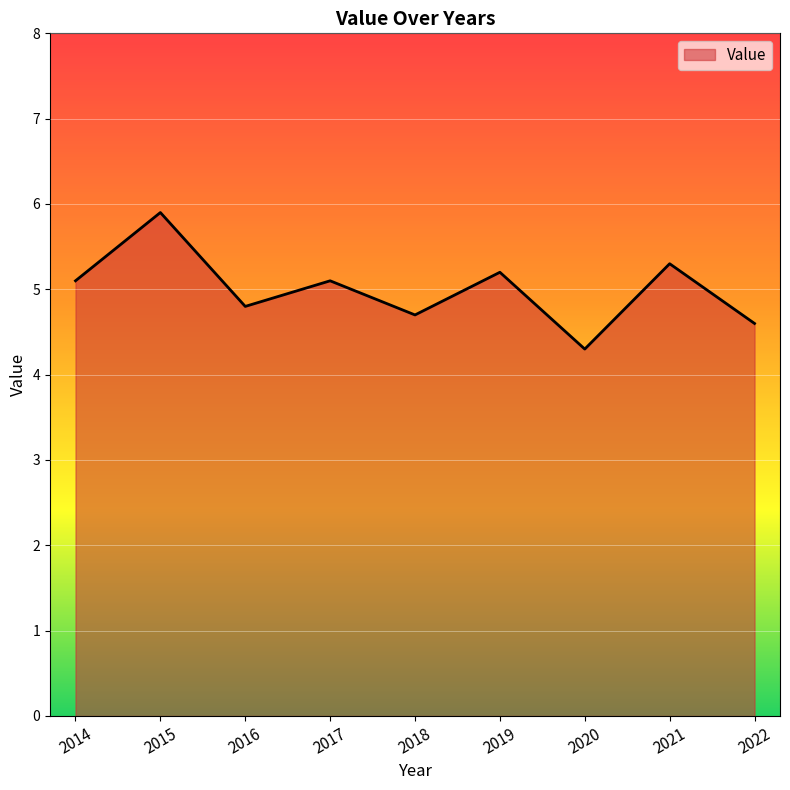

What is the greatest value displayed?

5.9